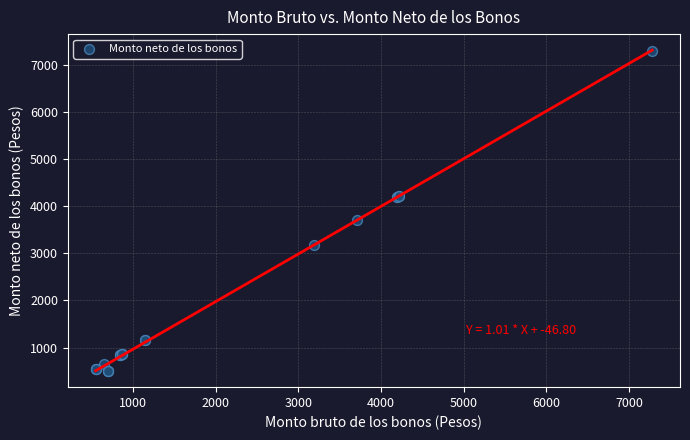

What Y value in the scatter plot is closest to 3890?

3705.1